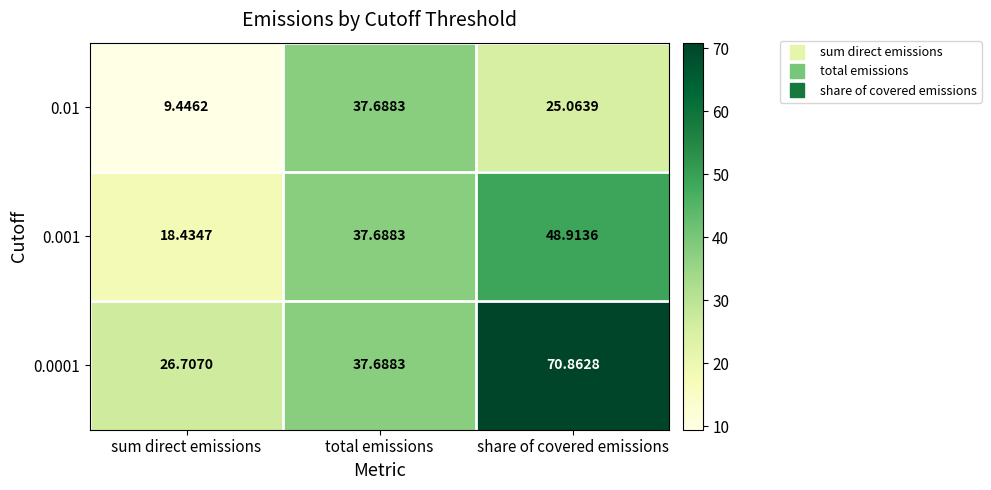

Which series changed the most between total emissions and share of covered emissions?

0.0001